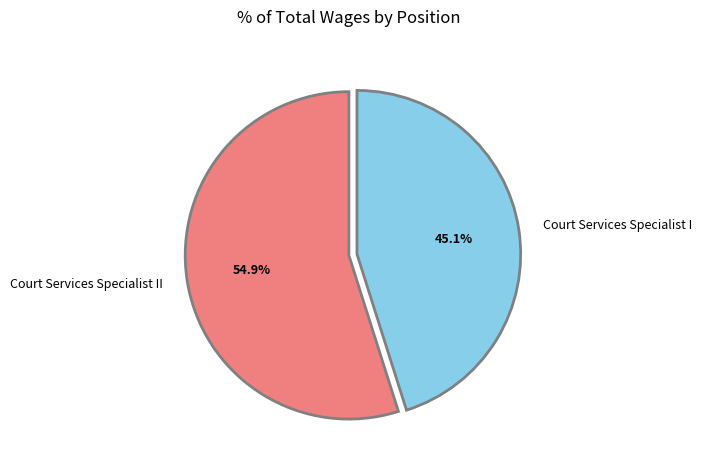

What is the total percentage of Court Services Specialist I and Court Services Specialist II?

100.0%